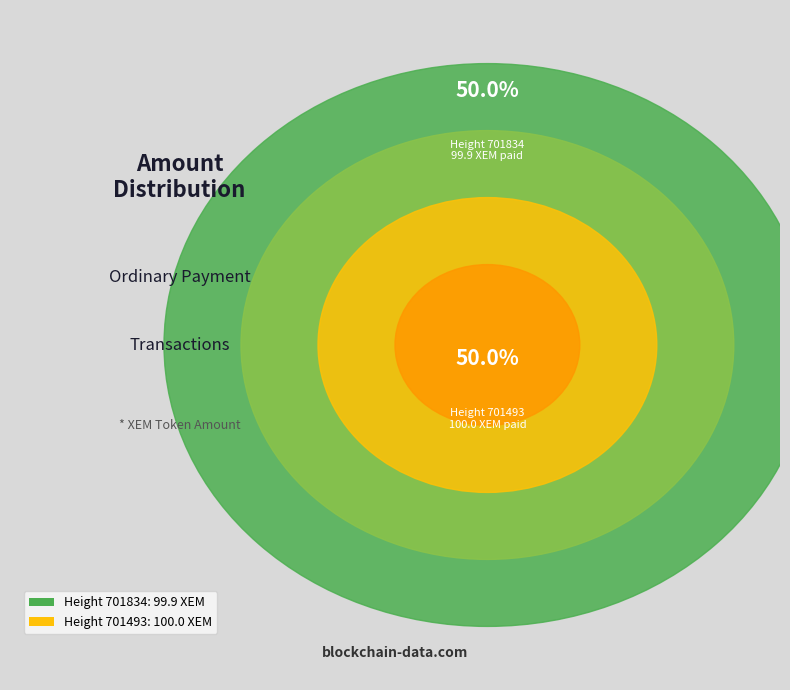

Which slice is the largest?

701493